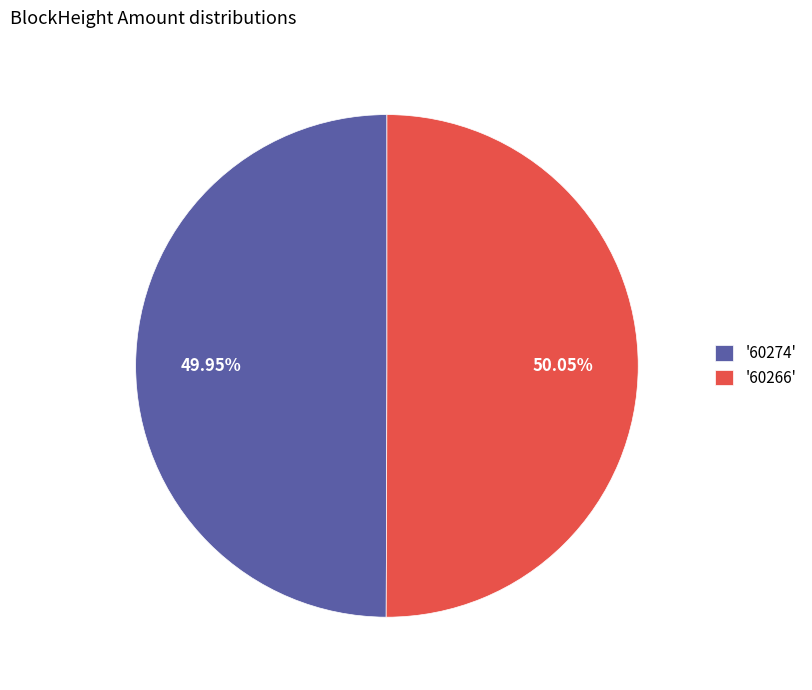

Is the sum of '60266' and '60274' greater than half?

Yes